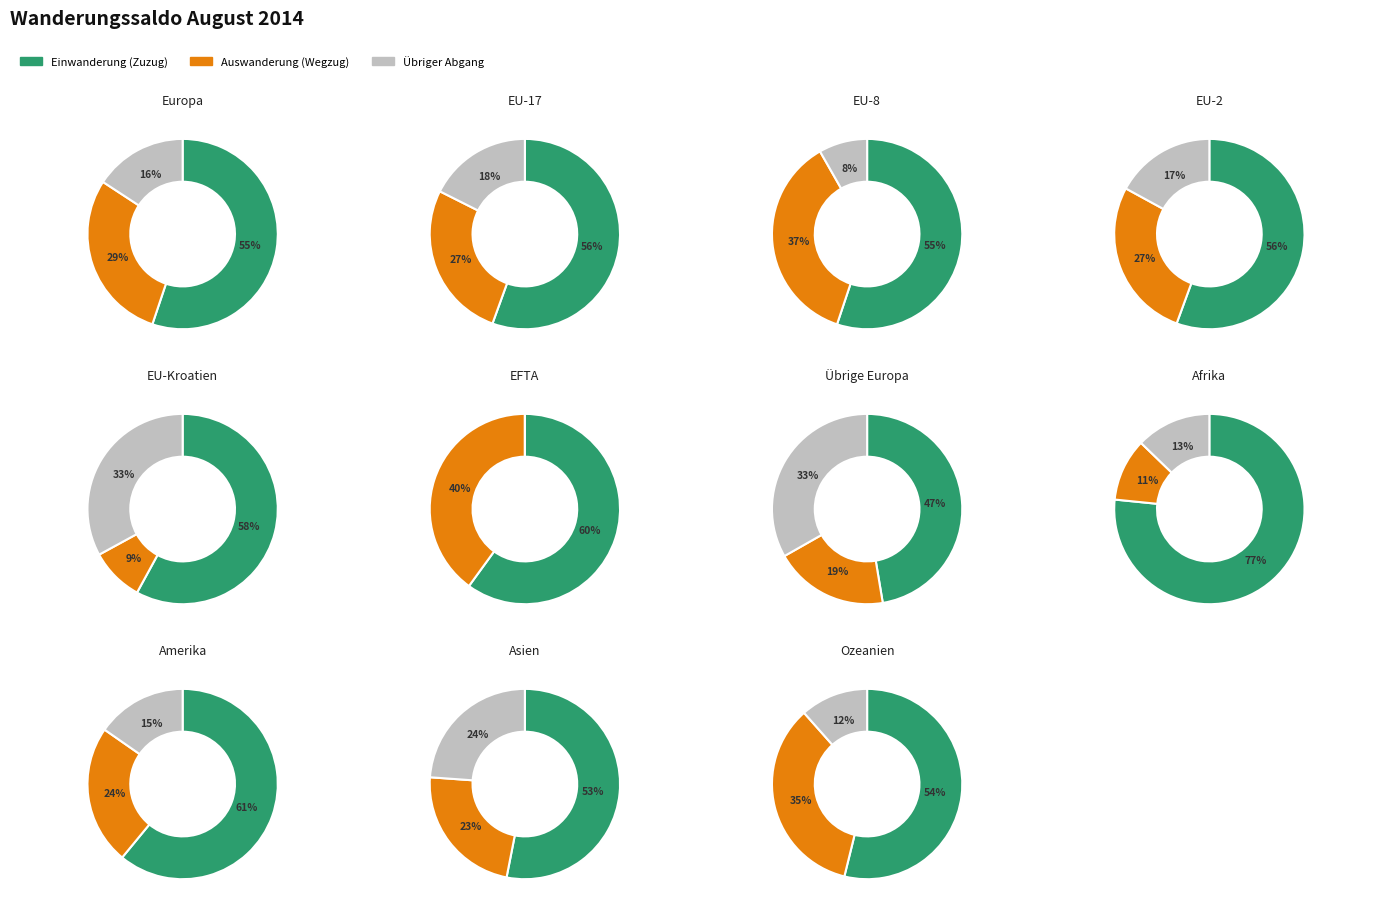

Does any single category account for the majority?

No